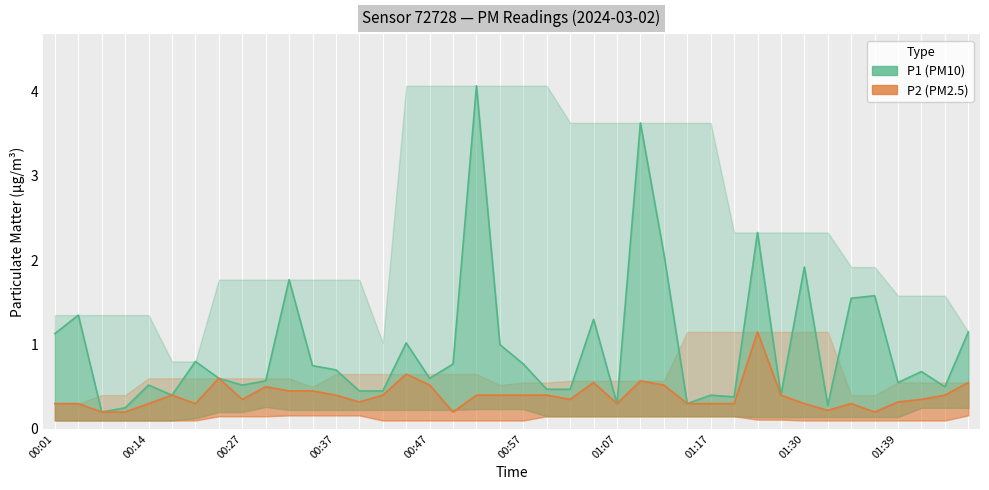

What are all the series names shown in the legend?

P1 (PM10), P2 (PM2.5)